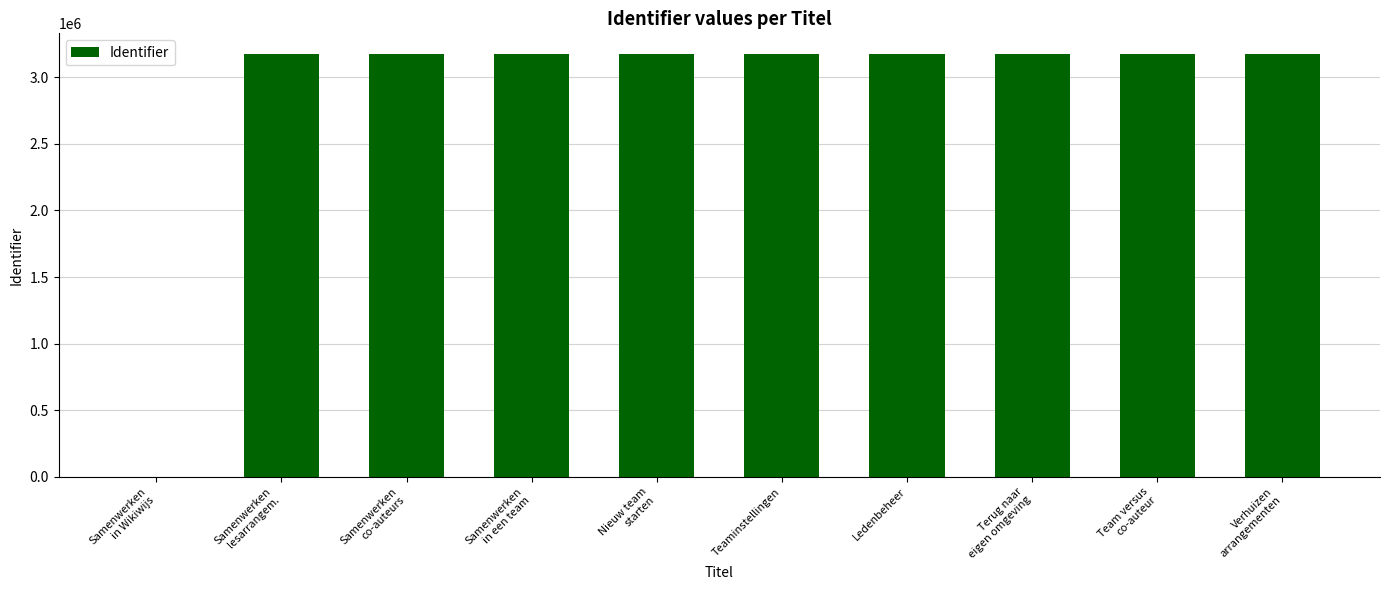

What is the ratio of the value at Terug naar
eigen omgeving to the value at Nieuw team
starten?

1.0